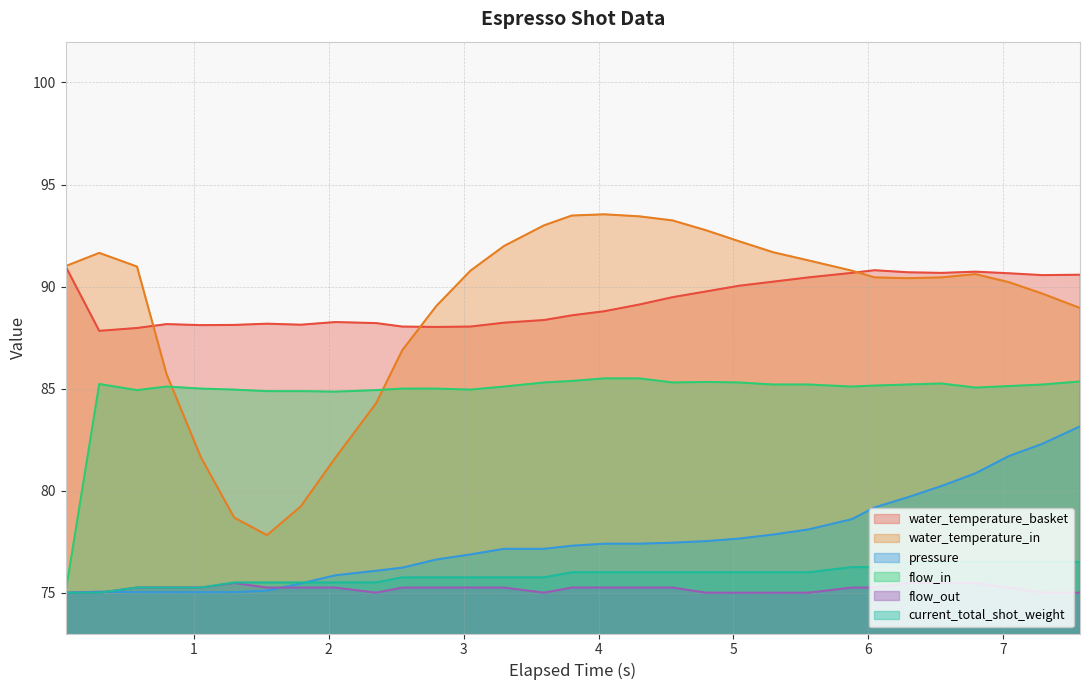

Count the number of categories in the chart.

31